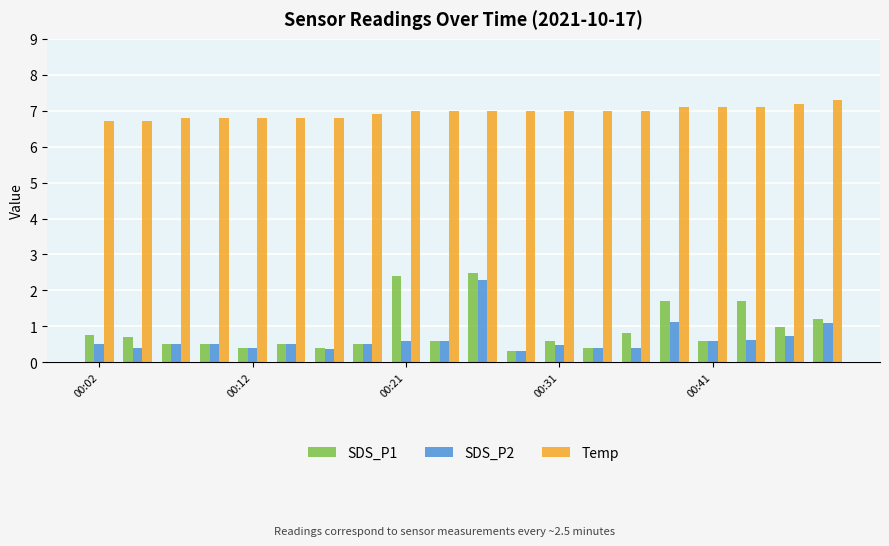

What is the average value of the Temp series?

7.0